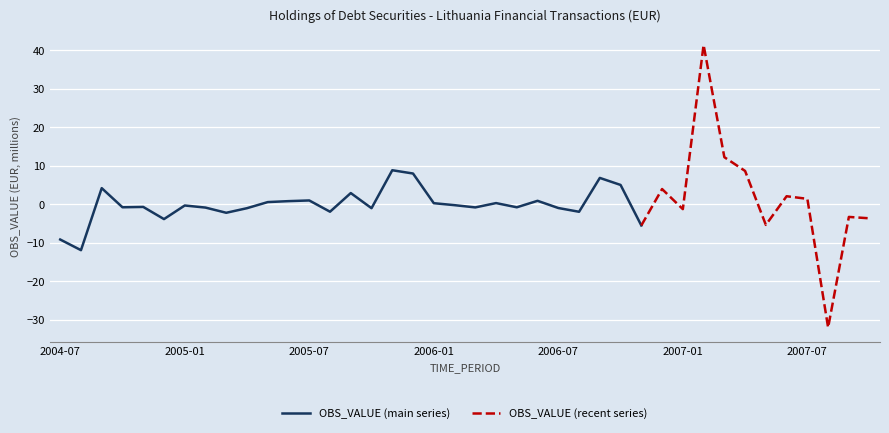

What is the sum of the values at 2005-02 and 2005-07?

0.2